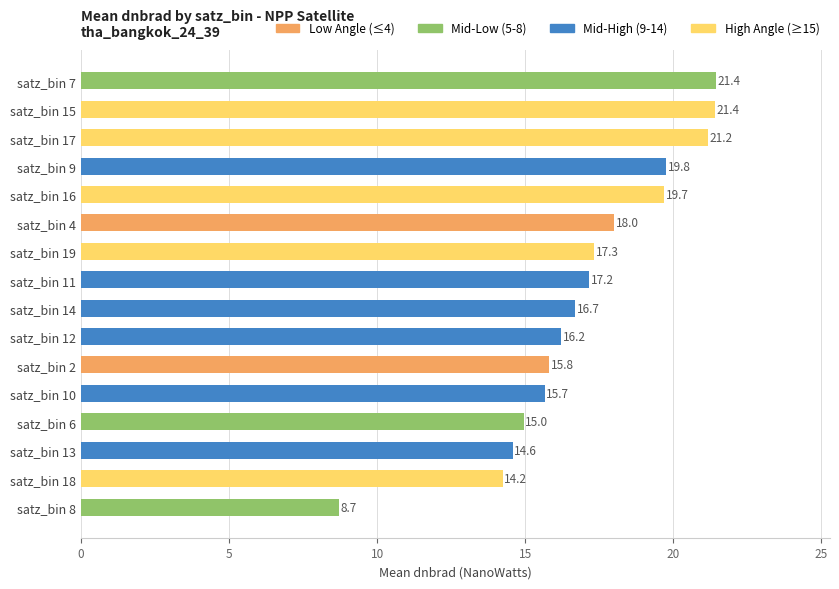

True or false: the data shows 8.7 at satz_bin 8.

True